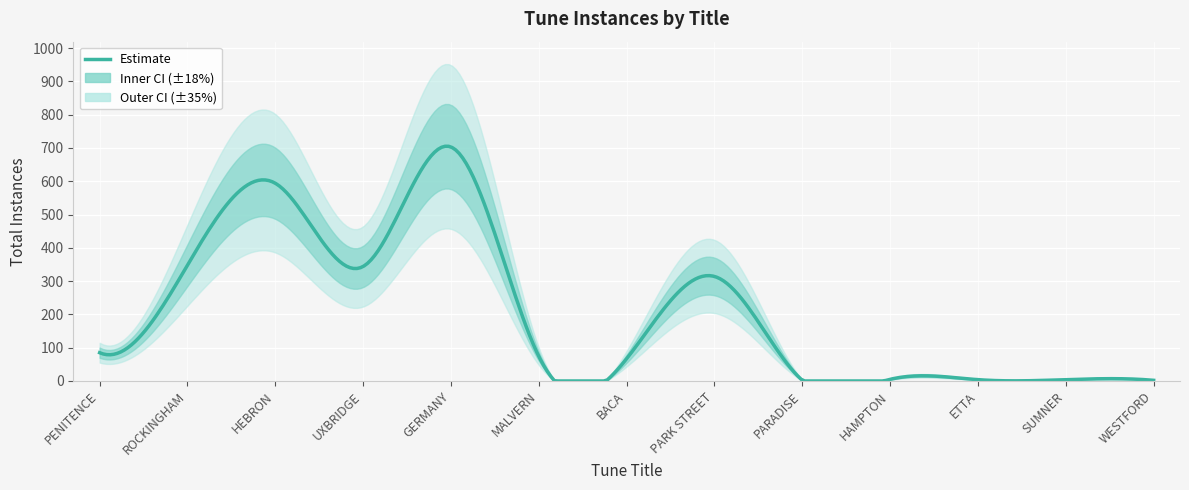

Reading left to right, what are all the values shown in this chart?

PENITENCE=85	ROCKINGHAM=348	HEBRON=594	UXBRIDGE=344	GERMANY=703	MALVERN=74	BACA=67	PARK STREET=314	PARADISE=2	HAMPTON=5	ETTA=4	SUMNER=4	WESTFORD=2